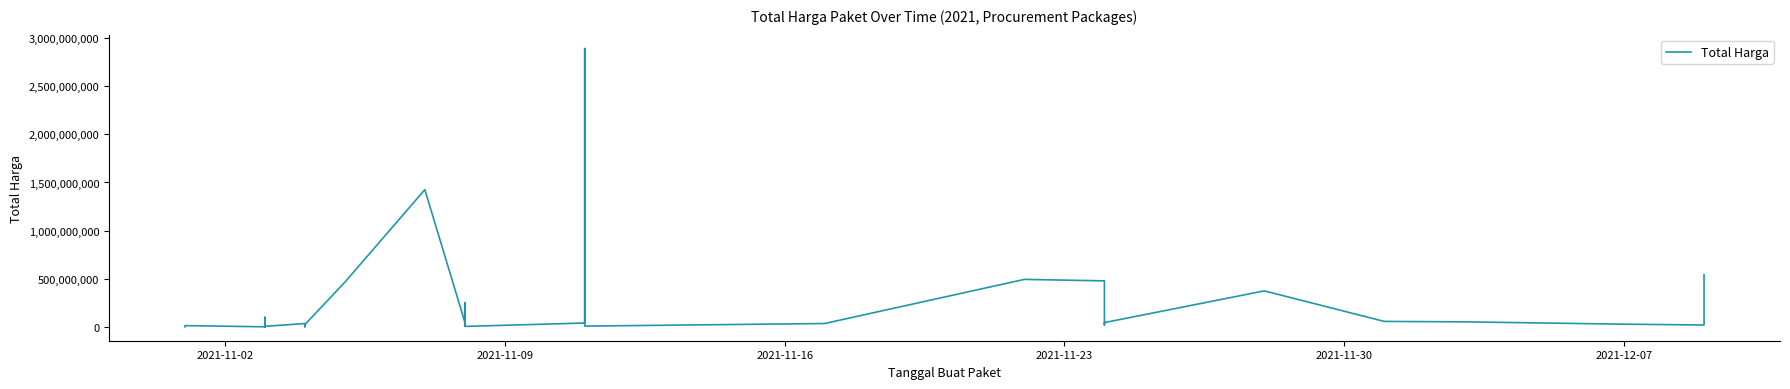

Reading left to right, transcribe all the data shown in this chart.

333600	12453900	78000	98772570	2772000	265000	4672200	182000	8742500	5129000	34000000	32441200	577875	23653000	464002100	1425867900	49730040	9180000	15513960	250350000	4350000	39440000	2892122000	7401240	34292000	493000000	477600000	19175000	43859200	373404000	56152800	51601000	27412000	18900000	541071000